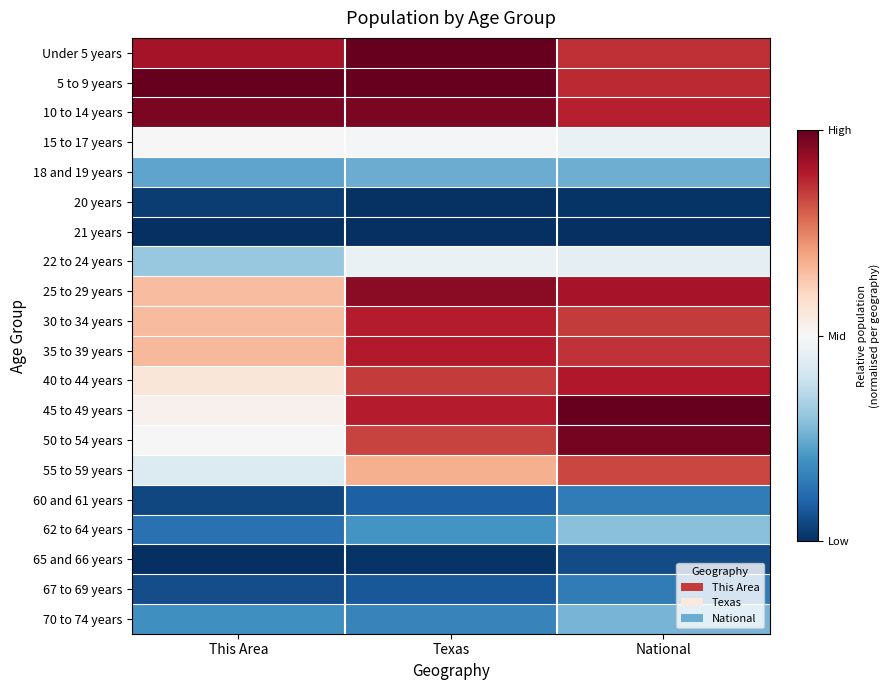

Reading left to right, extract all data points from this chart.

Under 5 years: This Area=0.8	Texas=1.0	National=0.7
5 to 9 years: This Area=1.0	Texas=1.0	National=0.7
10 to 14 years: This Area=0.9	Texas=0.9	National=0.8
15 to 17 years: This Area=-0.0	Texas=-0.0	National=-0.1
18 and 19 years: This Area=-0.5	Texas=-0.5	National=-0.5
20 years: This Area=-0.9	Texas=-1.0	National=-1.0
21 years: This Area=-1.0	Texas=-1.0	National=-1.0
22 to 24 years: This Area=-0.4	Texas=-0.1	National=-0.1
25 to 29 years: This Area=0.3	Texas=0.9	National=0.8
30 to 34 years: This Area=0.3	Texas=0.8	National=0.7
35 to 39 years: This Area=0.3	Texas=0.8	National=0.7
40 to 44 years: This Area=0.1	Texas=0.7	National=0.8
45 to 49 years: This Area=0.0	Texas=0.8	National=1.0
50 to 54 years: This Area=-0.0	Texas=0.7	National=1.0
55 to 59 years: This Area=-0.1	Texas=0.4	National=0.7
60 and 61 years: This Area=-0.9	Texas=-0.8	National=-0.7
62 to 64 years: This Area=-0.7	Texas=-0.6	National=-0.4
65 and 66 years: This Area=-1.0	Texas=-1.0	National=-0.9
67 to 69 years: This Area=-0.9	Texas=-0.8	National=-0.7
70 to 74 years: This Area=-0.6	Texas=-0.7	National=-0.5